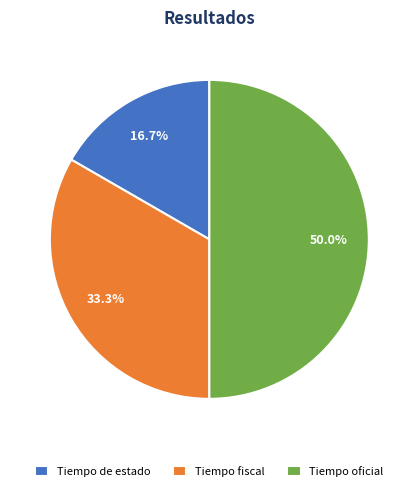

True or false: Tiempo de estado accounts for 17% of the total.

True